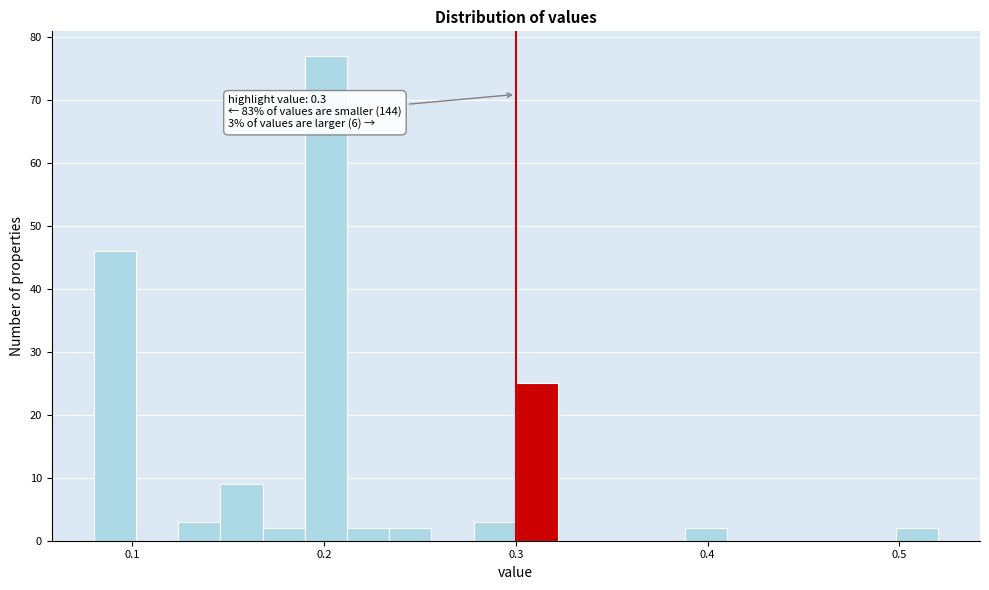

Read against the x-axis, roughly where is the centre of the tallest bar?

0.20